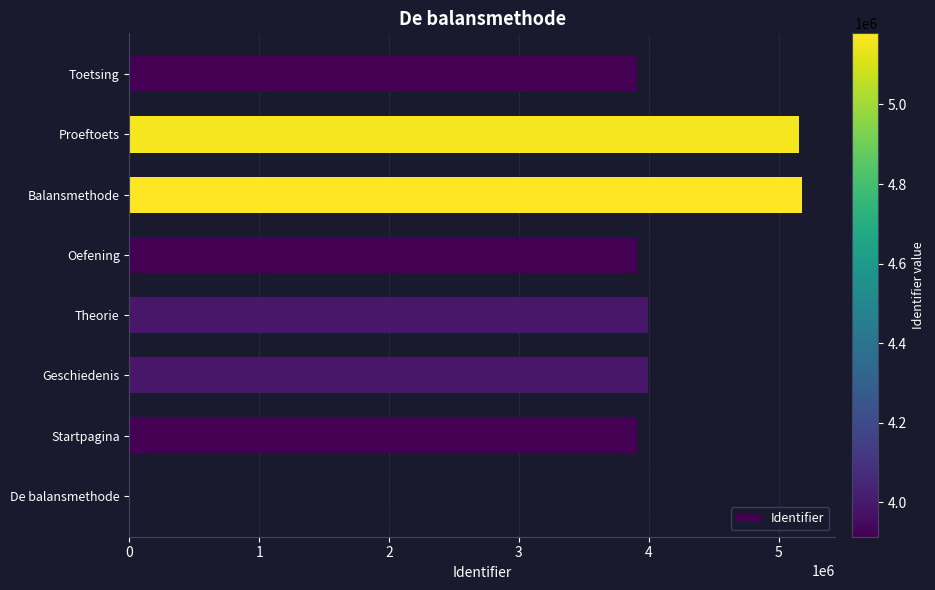

How many data points does each series have?

8